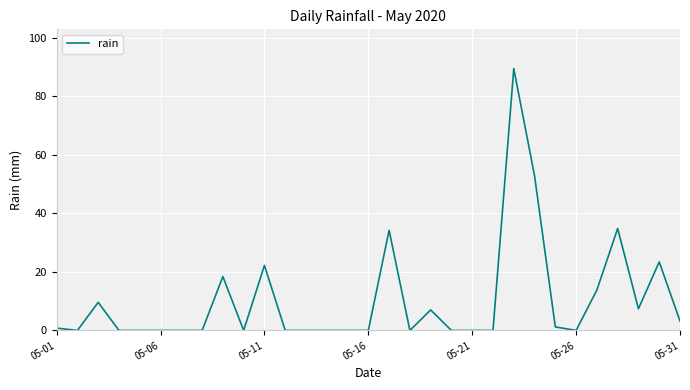

What is the maximum value shown in the chart?

89.4